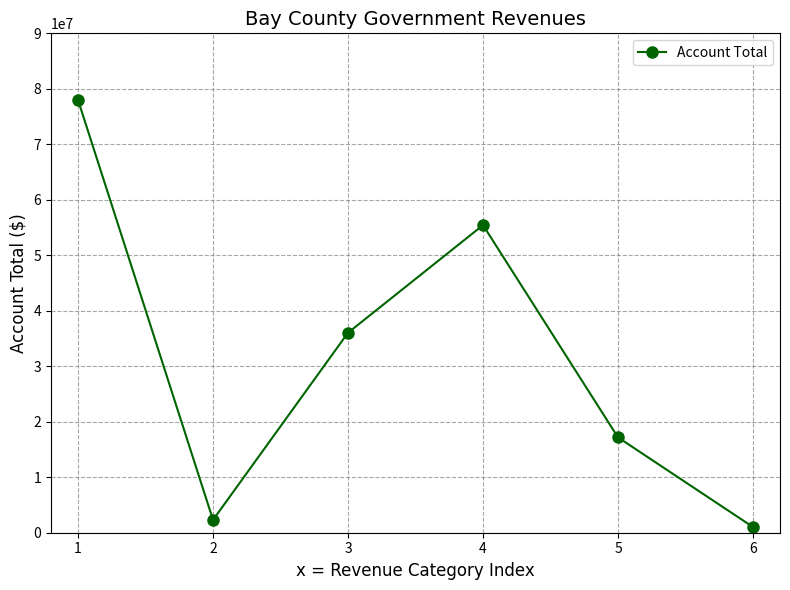

How many series are shown in this chart?

1